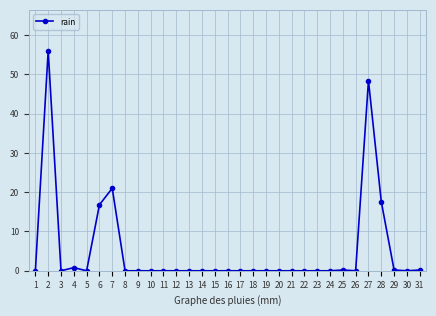

What is the difference between the values at 18 and 31?

0.2